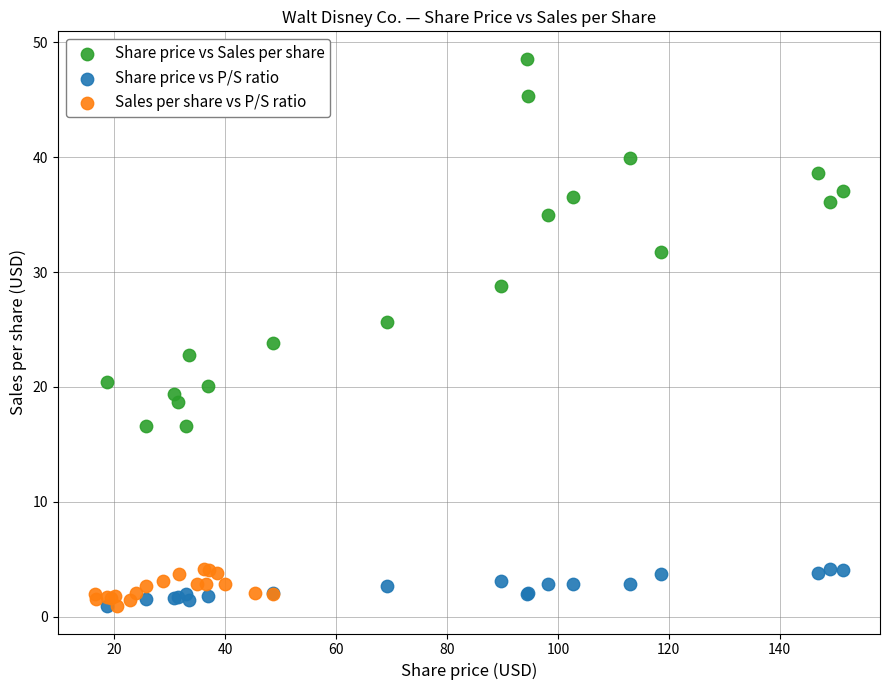

What are all the series names shown in the legend?

Share price vs Sales per share, Share price vs P/S ratio, Sales per share vs P/S ratio